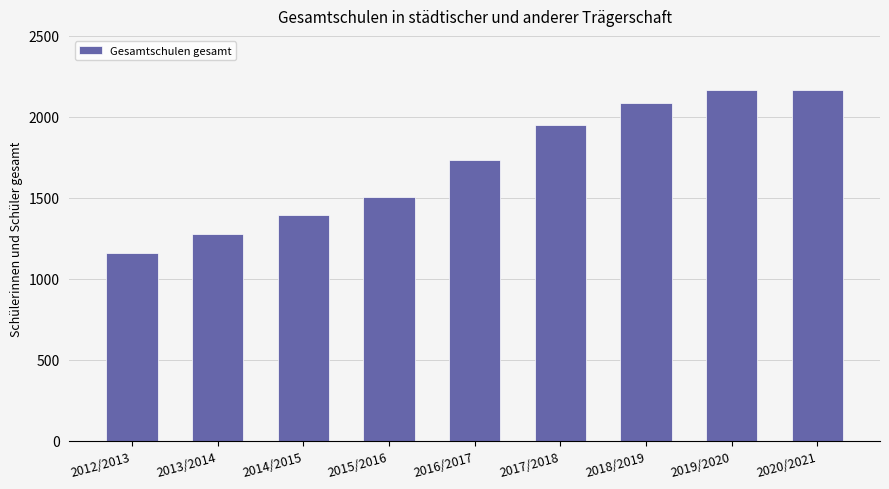

Reading right to left, transcribe all the data shown in this chart.

2169	2169	2087	1953	1736	1508	1396	1276	1160